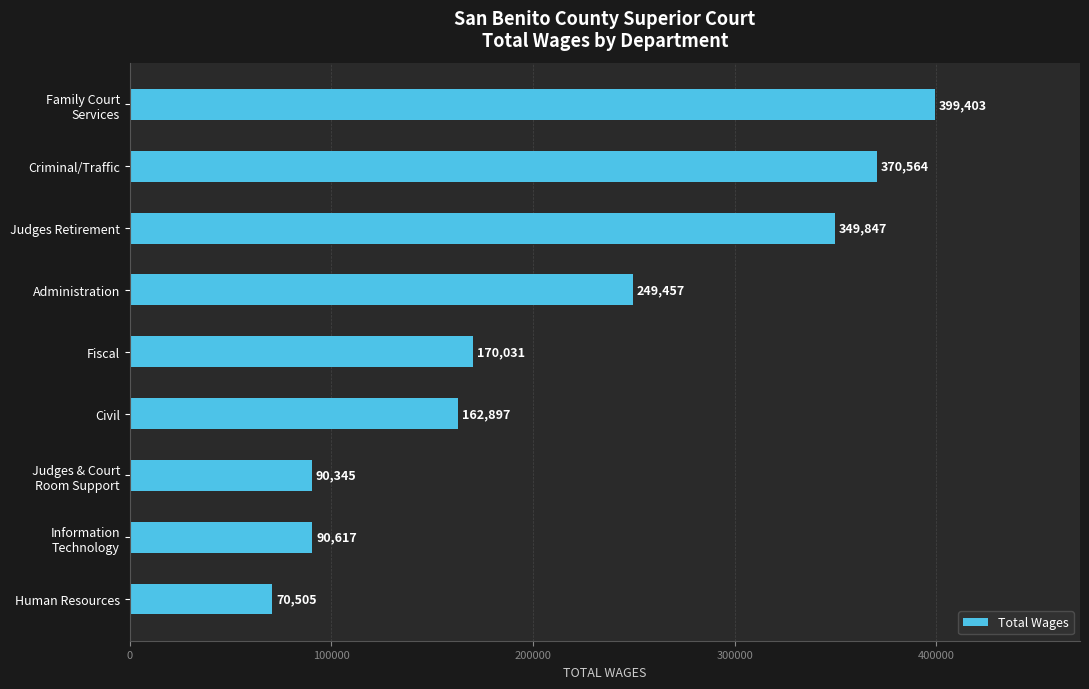

What is the greatest value displayed?

399403